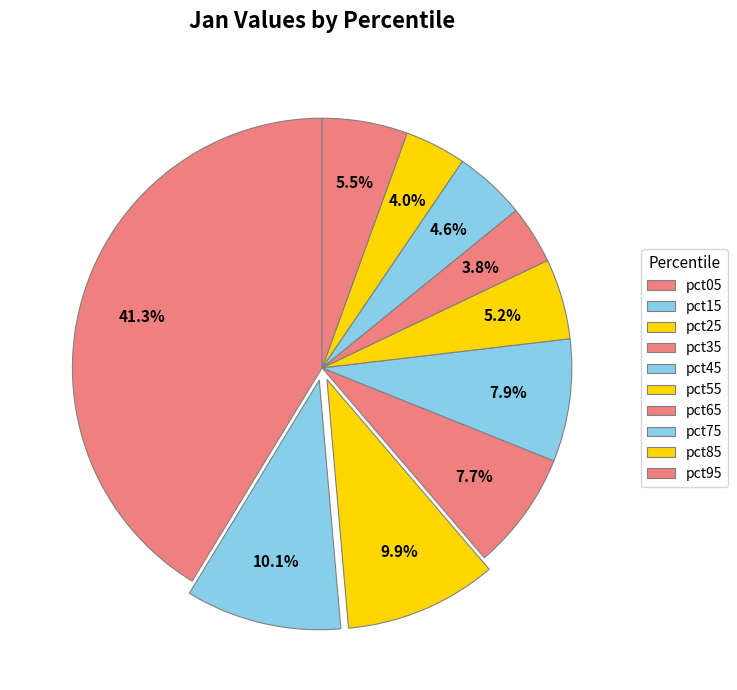

To the nearest percent, what is the difference between the pct05 and pct25 slice percentages?

31%